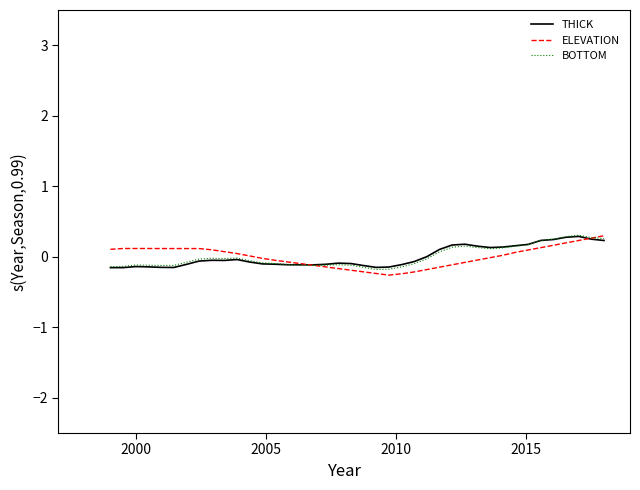

True or false: THICK has more than 0 interior local peaks.

True